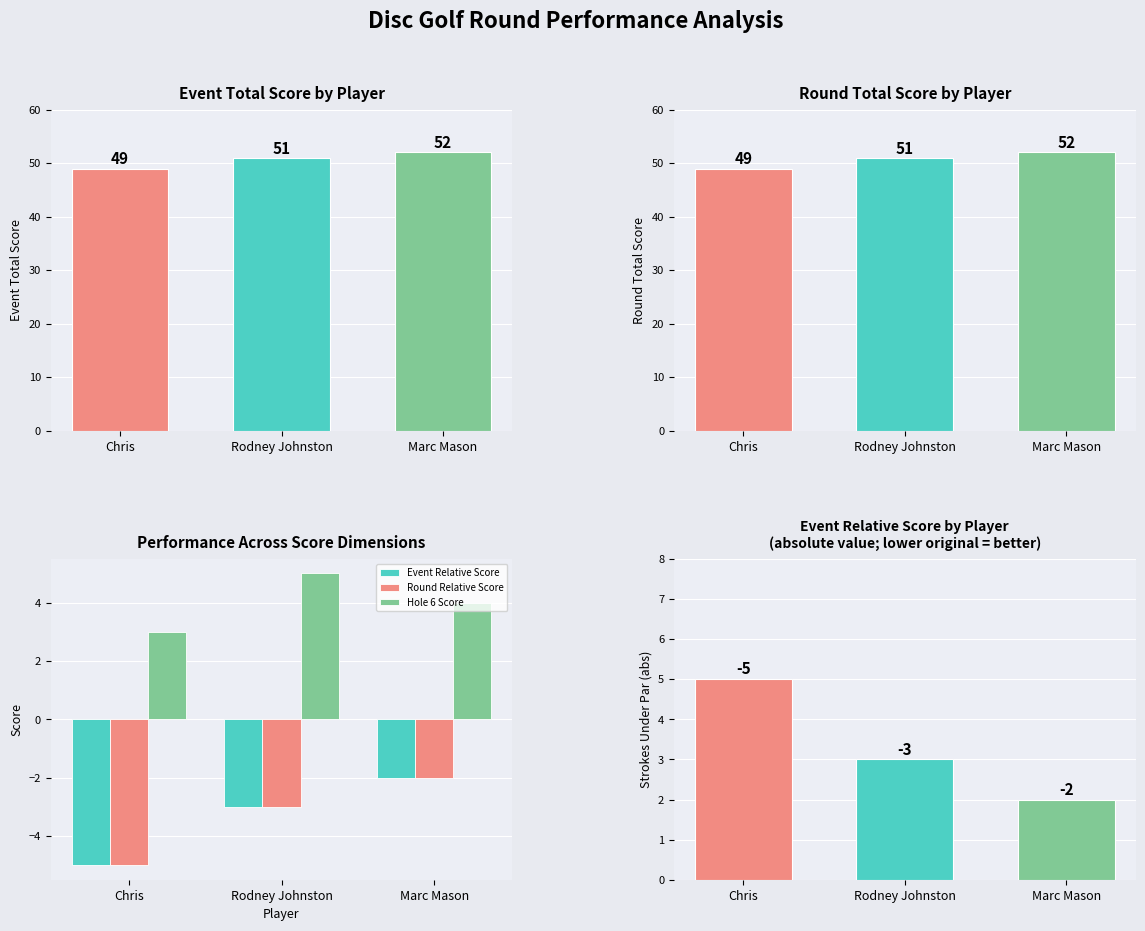

Is it true that event_total_score equals 51 at Rodney Johnston?

True